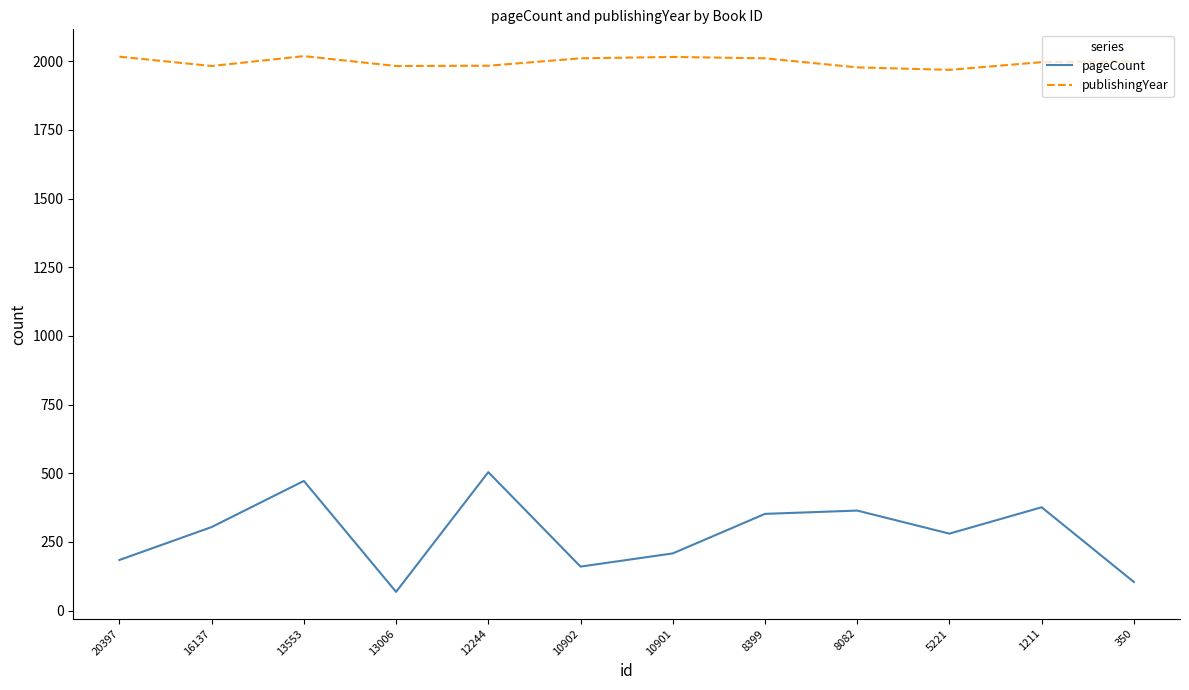

At which category does pageCount reach its first local peak?

13553